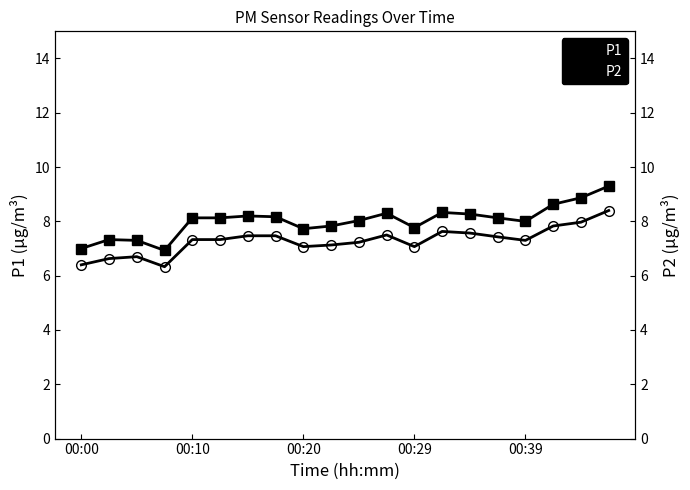

Which series has the largest total across all categories?

P1